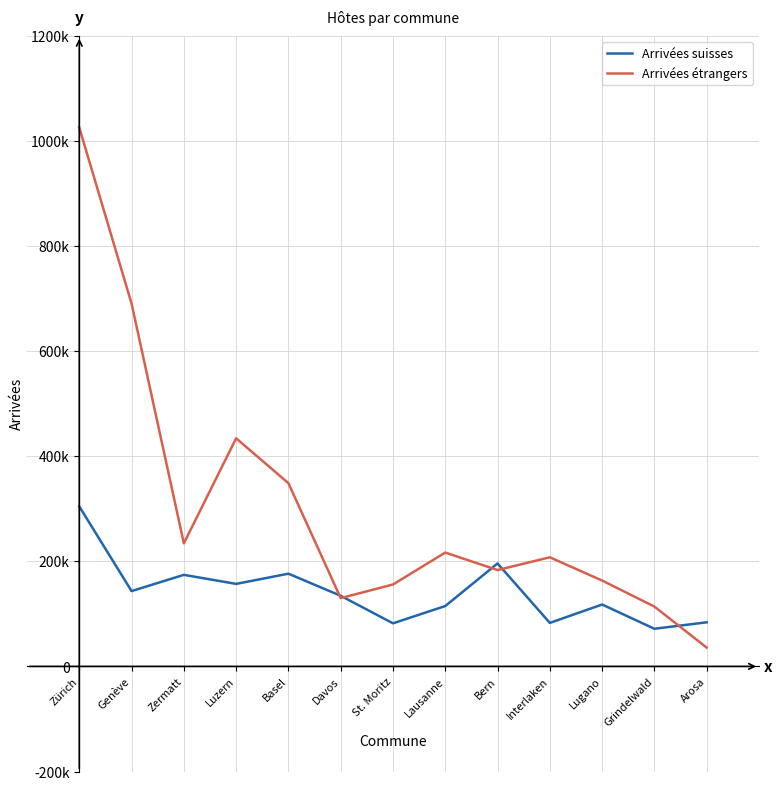

What value does the Arrivées étrangers series have at St. Moritz, to the nearest 10?

155920